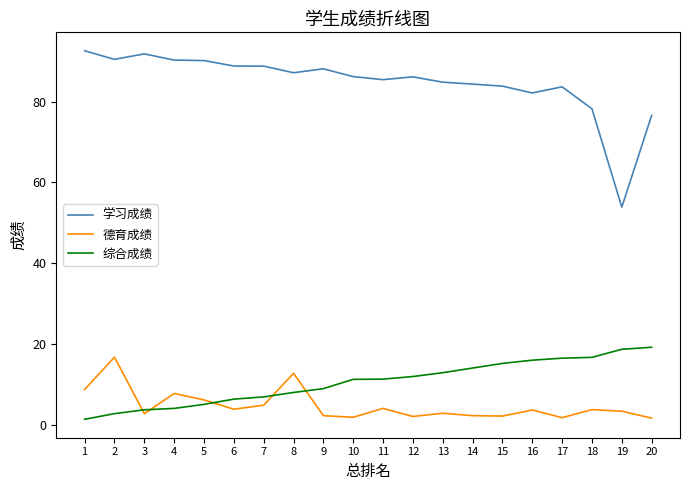

True or false: 综合成绩 and 学习成绩 cross at least once.

False